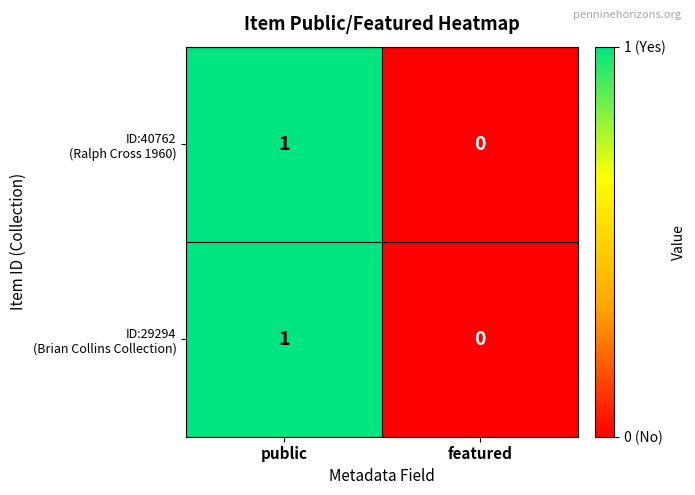

Which label corresponds to the smallest value in the chart?

featured